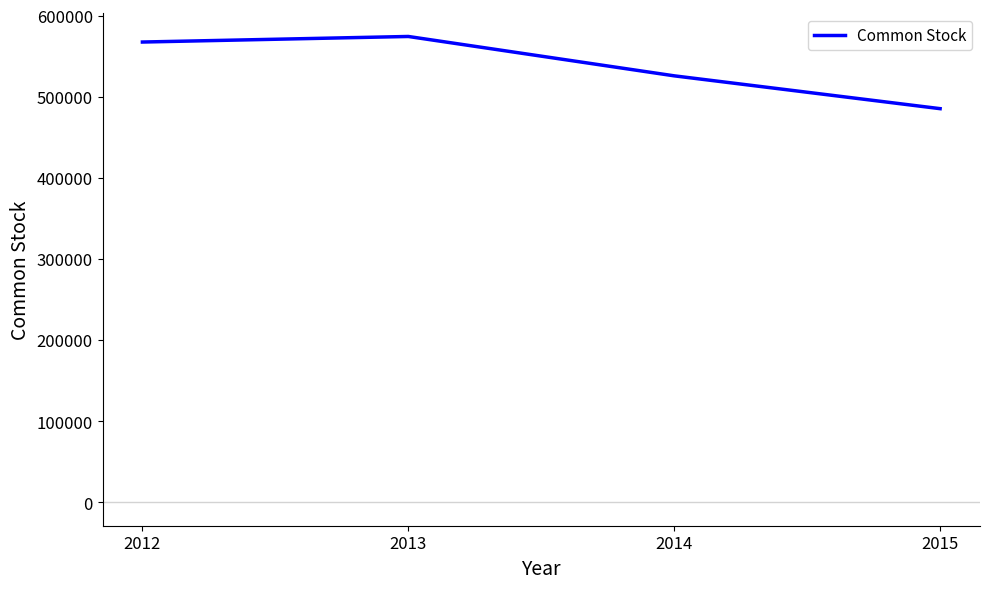

The value at 2014 is 525932. True or false?

True